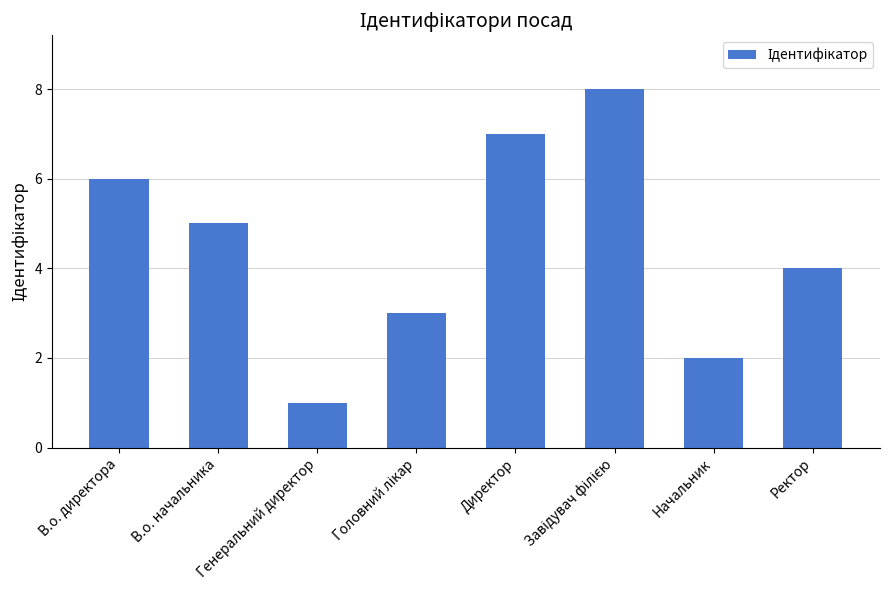

Reading left to right, list all the values displayed in this chart.

6	5	1	3	7	8	2	4